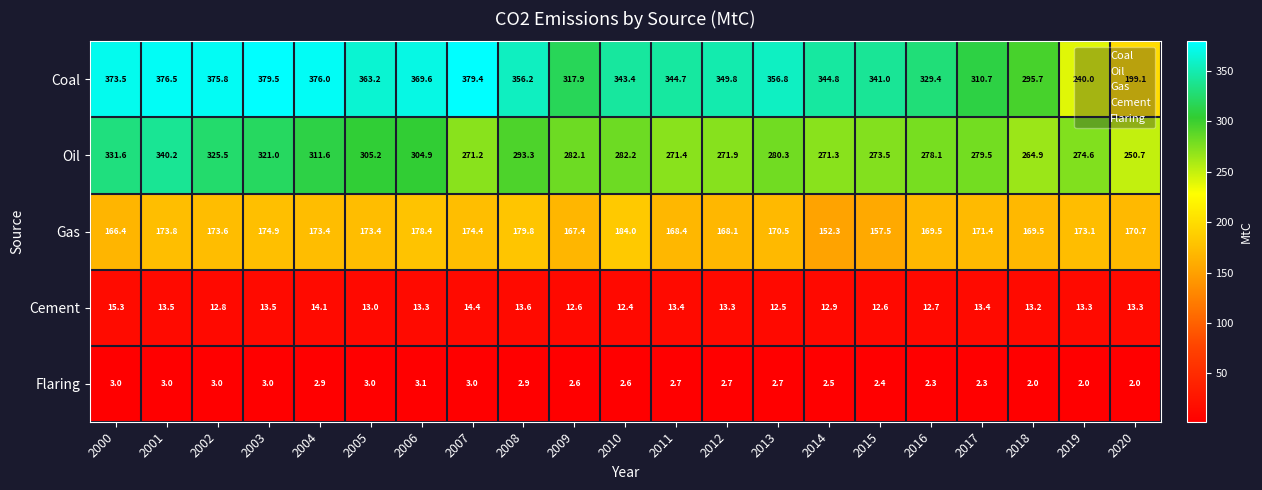

What is the maximum value shown in the chart?

379.5